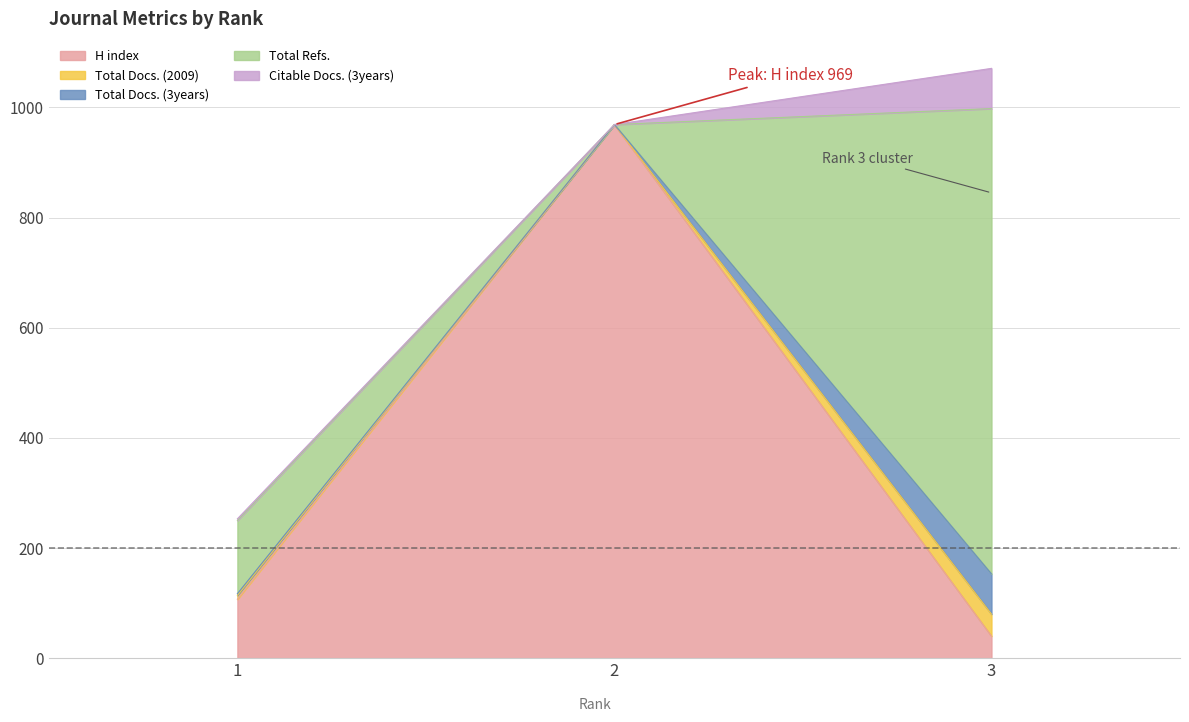

Does the chart display data point markers on the line(s)?

No